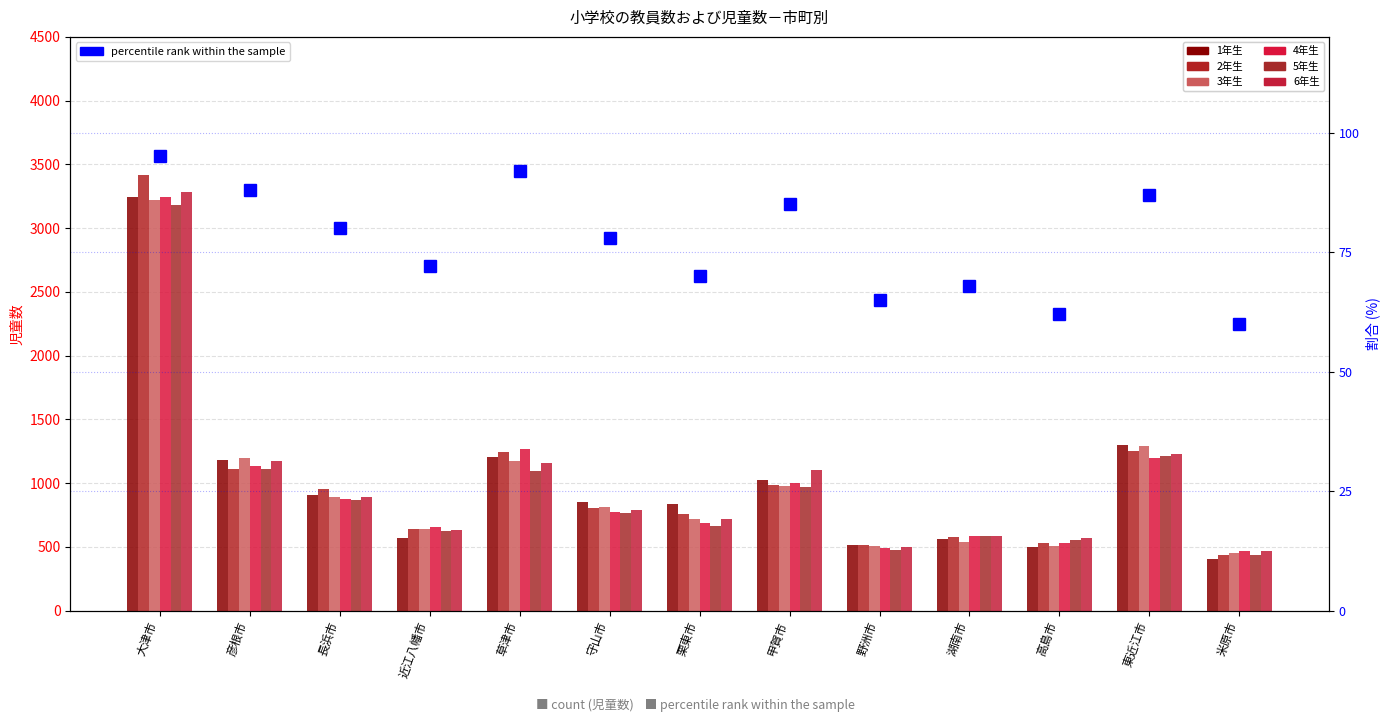

At which label does 2年生 first exceed 804?

大津市